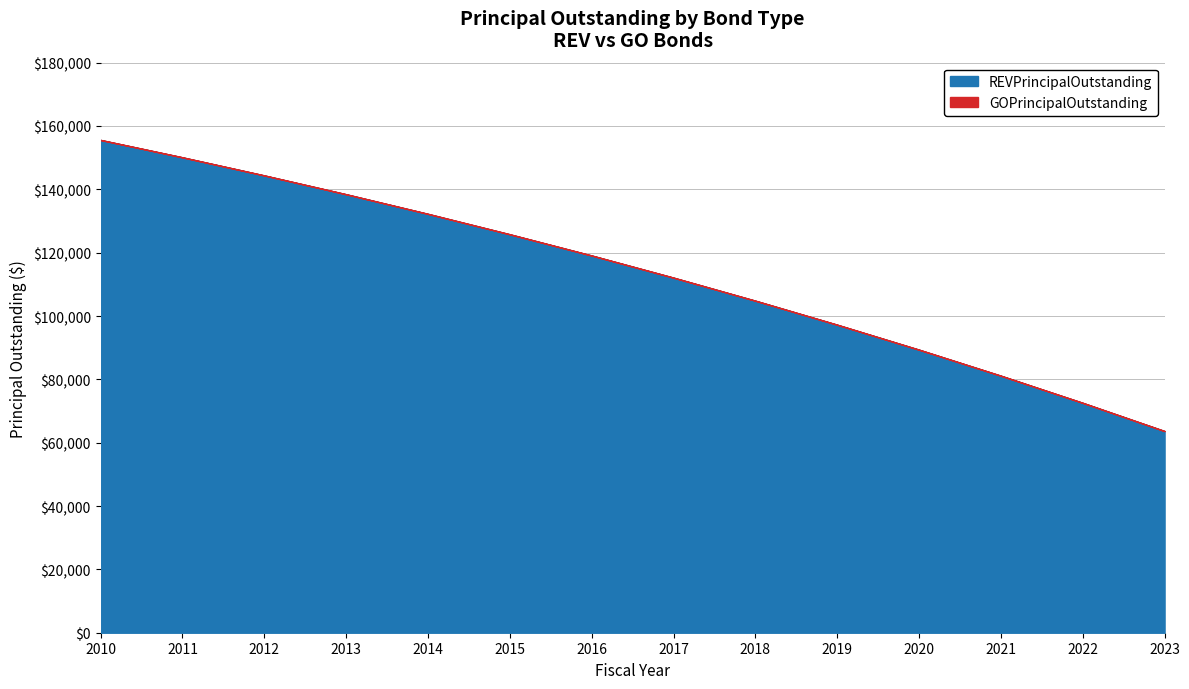

True or false: REVPrincipalOutstanding has a value of 133189.8 at 2019.

False